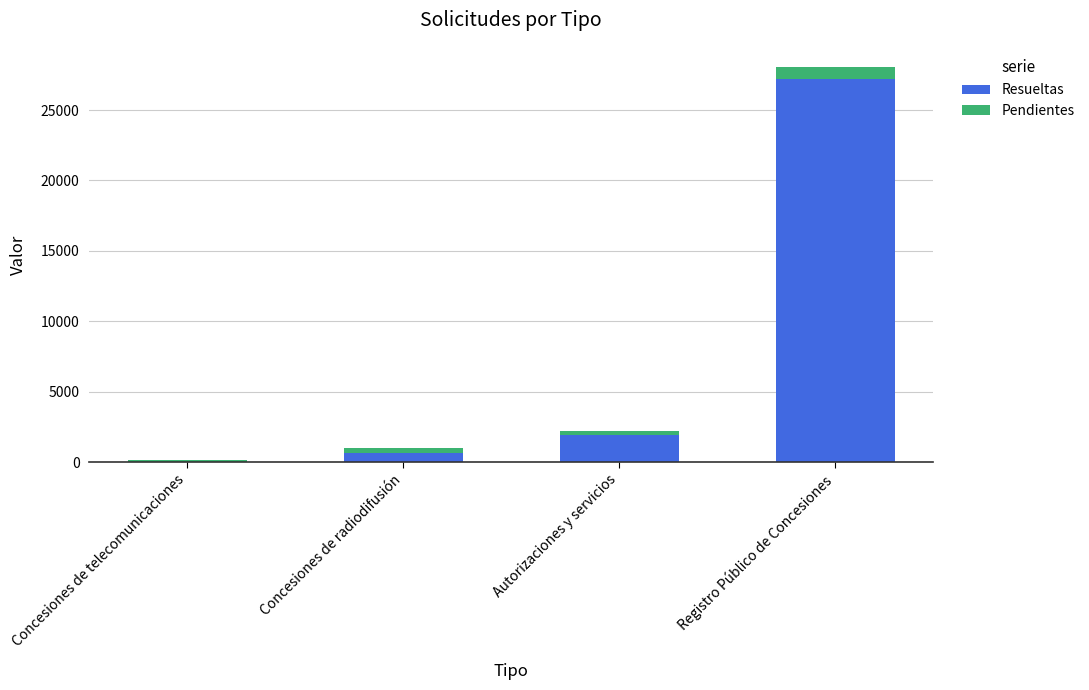

At which category is the sum across all series the highest?

Registro Público de Concesiones